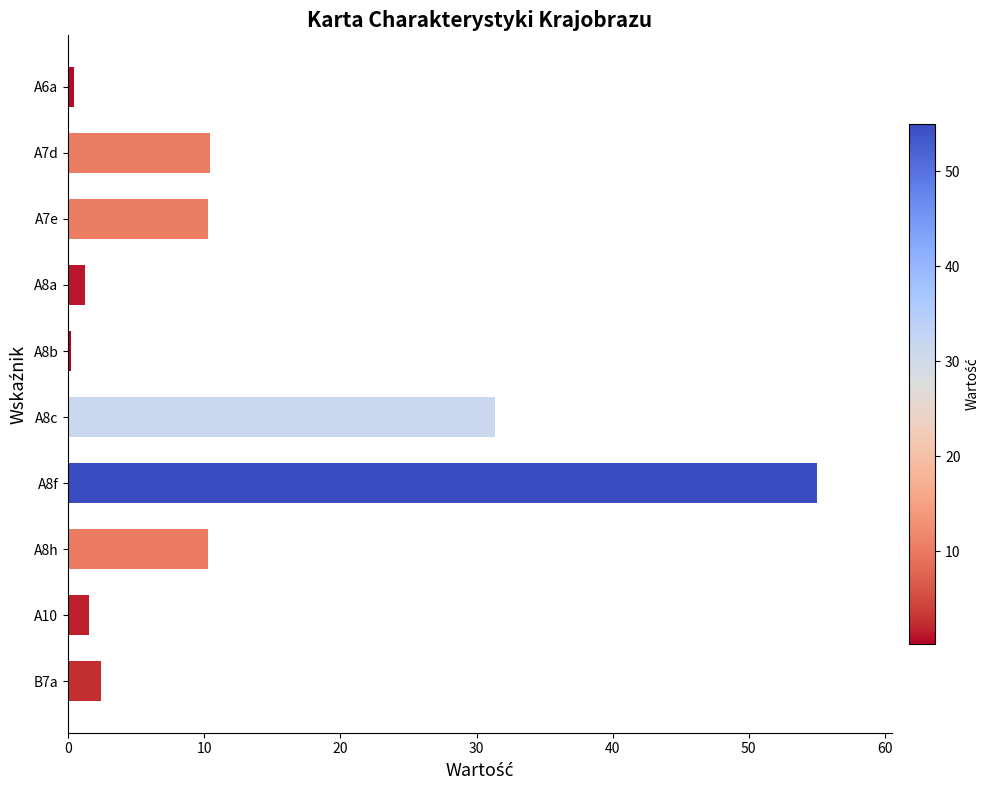

What is the change in value from A7e to A10?

-8.8